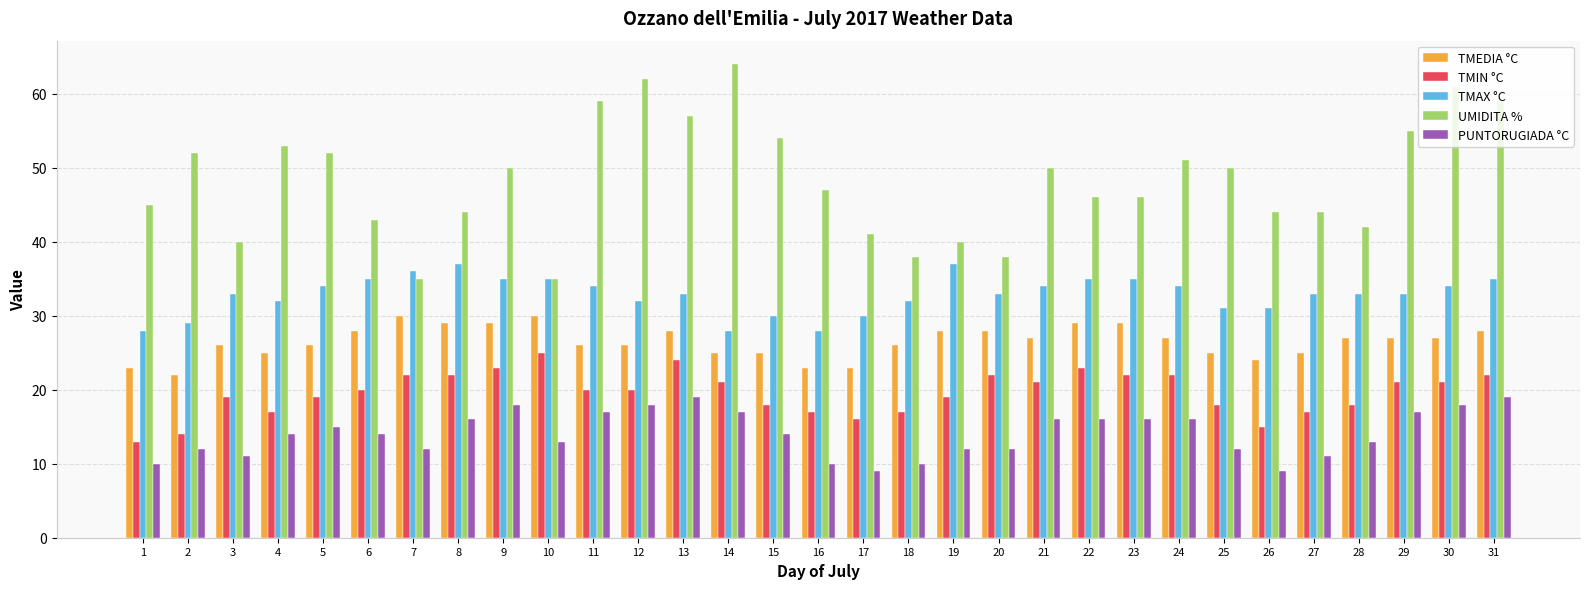

What is the smallest value displayed?

9